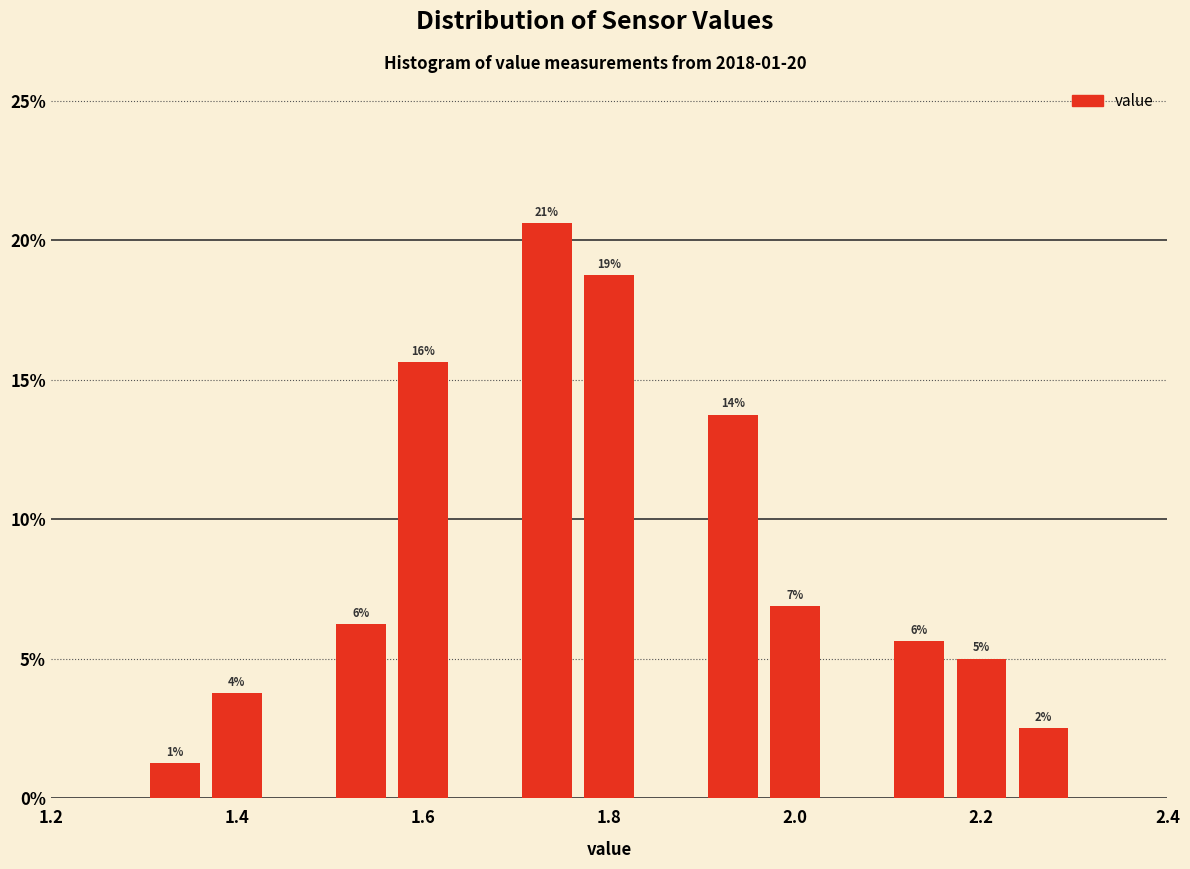

Read against the x-axis, roughly where is the centre of the tallest bar?

1.74